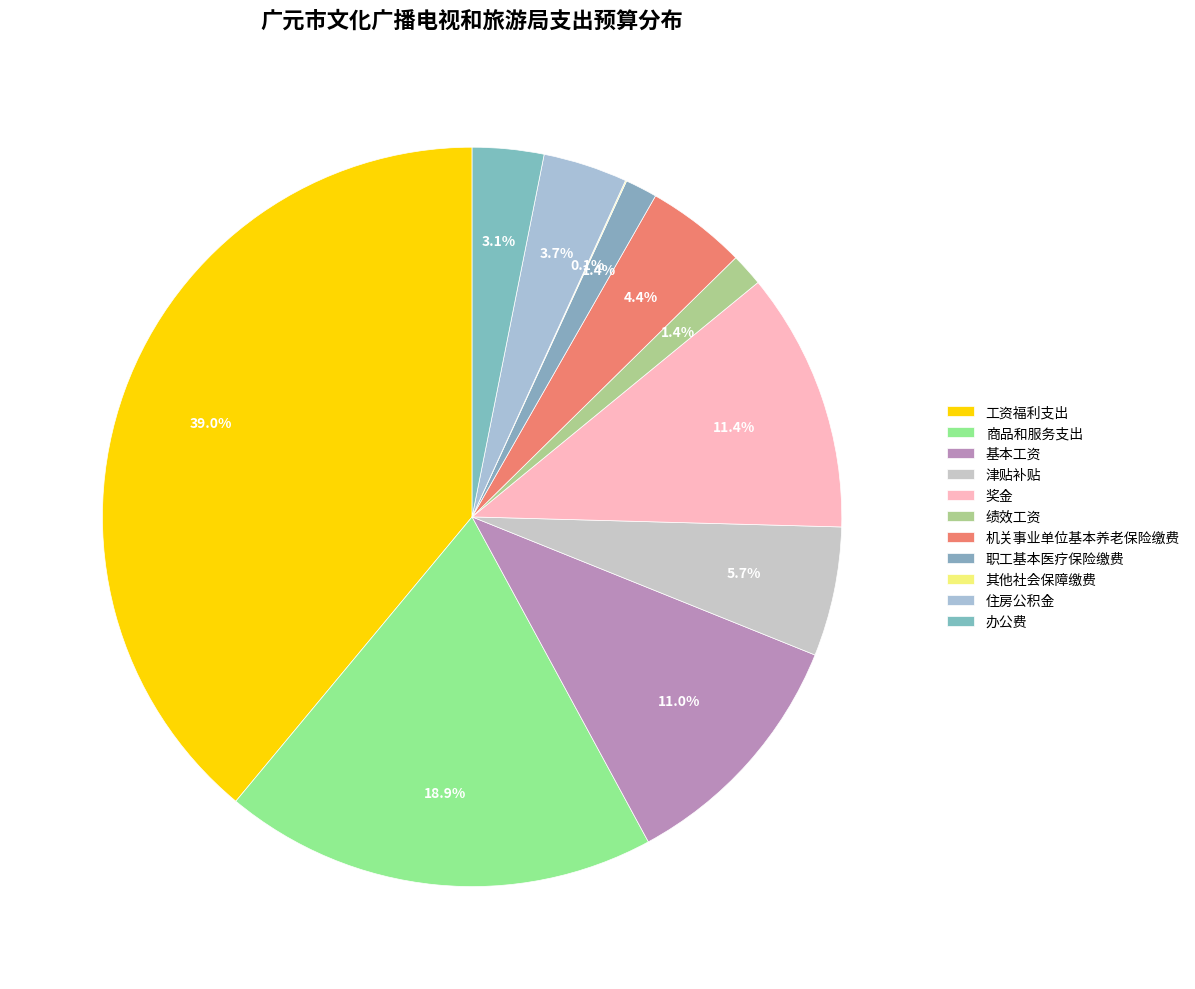

Combined, do 工资福利支出 and 职工基本医疗保险缴费 account for over 50%?

No